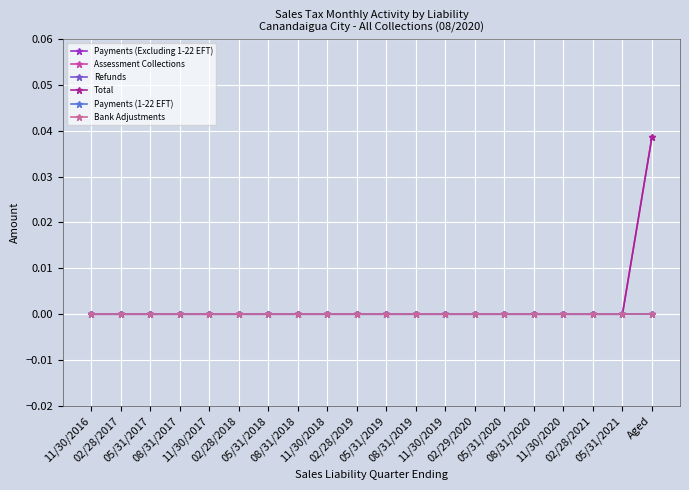

At which label does Total reach its minimum?

11/30/2016